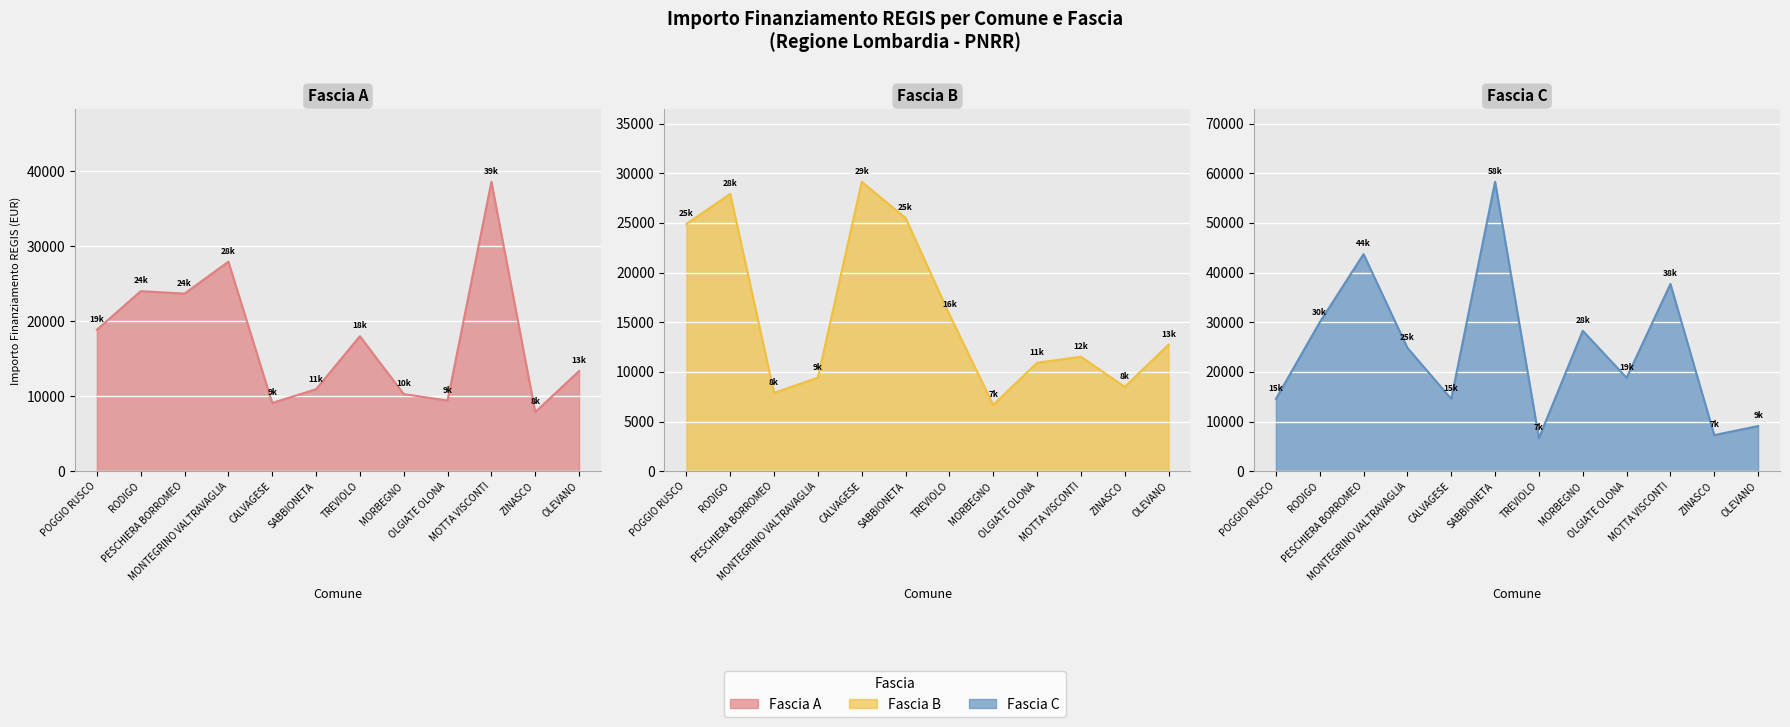

Reading right to left, extract all data points from this chart.

Fascia A: OLEVANO=13354	ZINASCO=7891	MOTTA VISCONTI=38565	OLGIATE OLONA=9427	MORBEGNO=10284	TREVIOLO=17997	SABBIONETA=10926	CALVAGESE=9105	MONTEGRINO VALTRAVAGLIA=27922	PESCHIERA BORROMEO=23673	RODIGO=23996	POGGIO RUSCO=18854
Fascia B: OLEVANO=12747	ZINASCO=8498	MOTTA VISCONTI=11533	OLGIATE OLONA=10926	MORBEGNO=6677	TREVIOLO=15782	SABBIONETA=25494	CALVAGESE=29136	MONTEGRINO VALTRAVAGLIA=9427	PESCHIERA BORROMEO=7891	RODIGO=27922	POGGIO RUSCO=24887
Fascia C: OLEVANO=9105	ZINASCO=7284	MOTTA VISCONTI=37708	OLGIATE OLONA=18817	MORBEGNO=28281	TREVIOLO=6677	SABBIONETA=58272	CALVAGESE=14568	MONTEGRINO VALTRAVAGLIA=24853	PESCHIERA BORROMEO=43707	RODIGO=29995	POGGIO RUSCO=14568